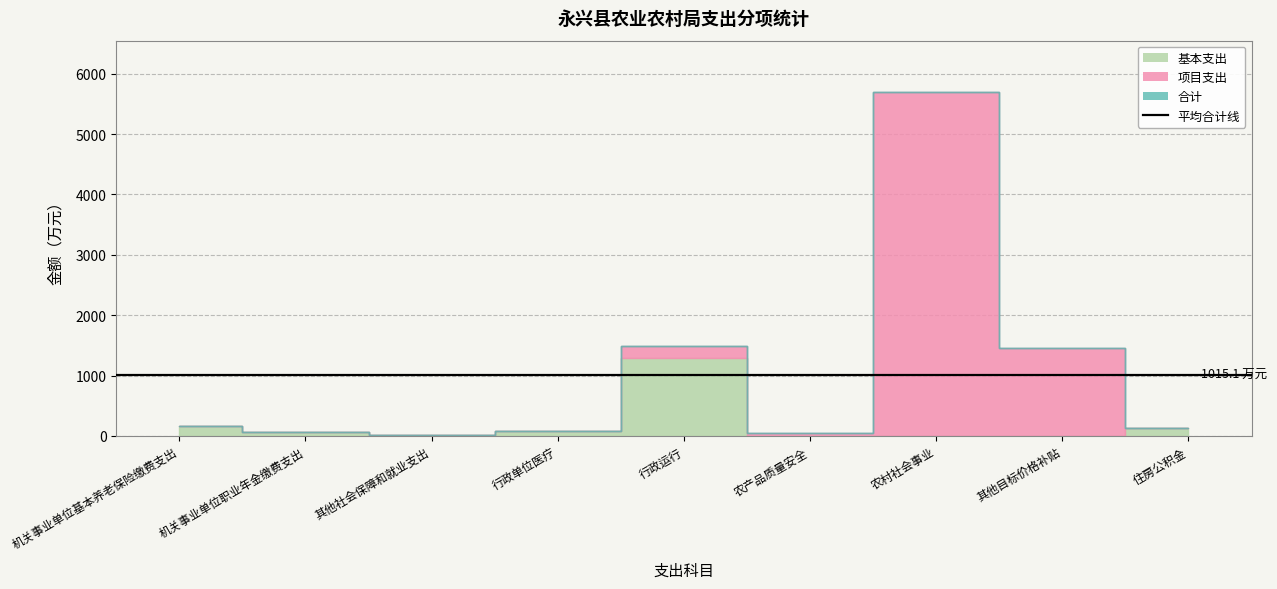

List the series in order of their peak value, highest first.

项目支出, 合计, 基本支出